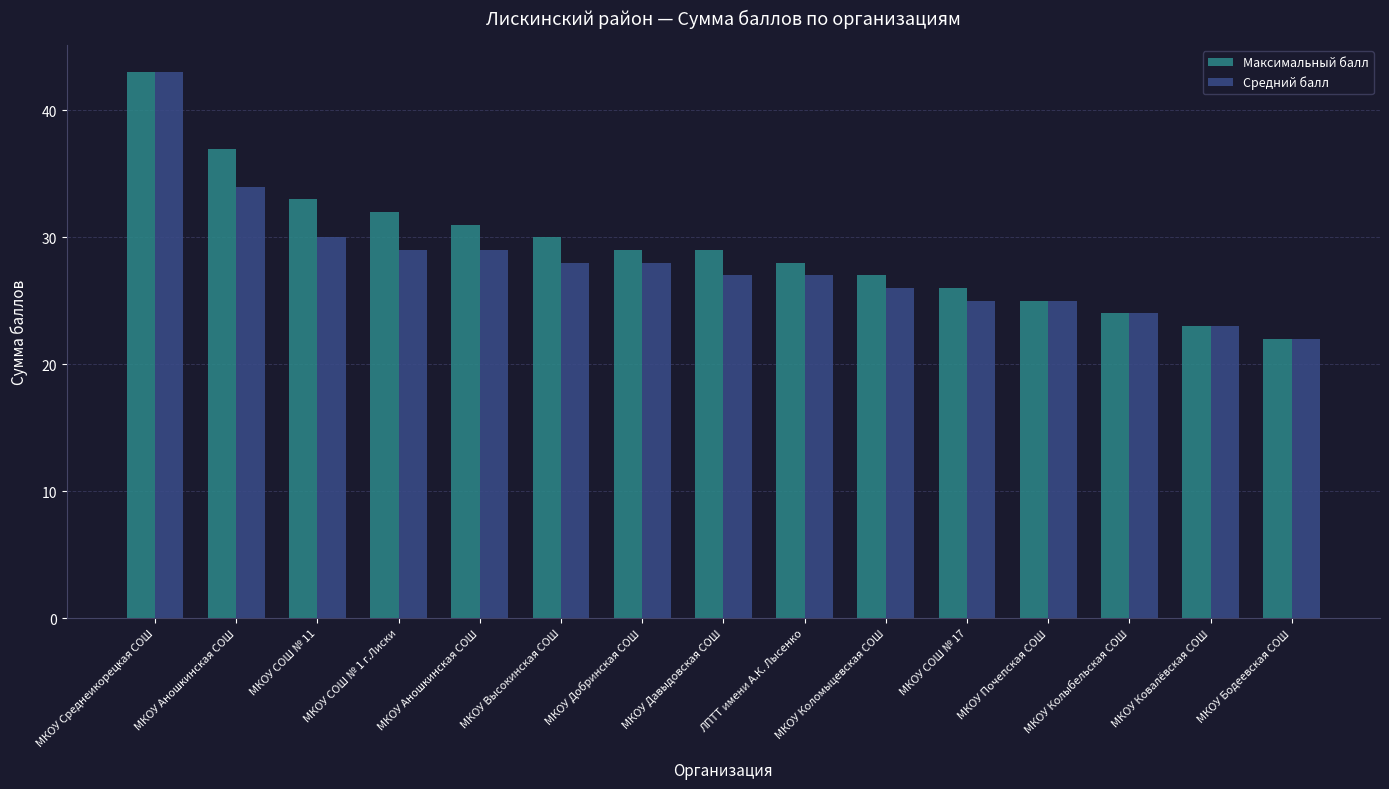

What is the value of the Средний балл bar at the 7th from the left?

28